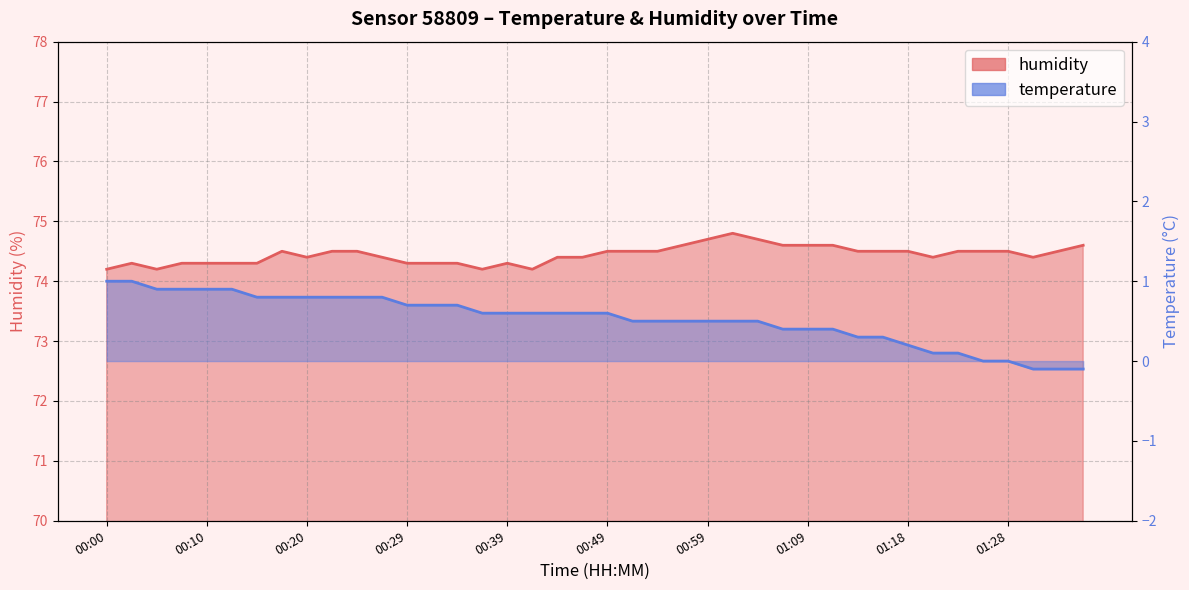

Between 00:15 and 00:12, which is larger?

00:15